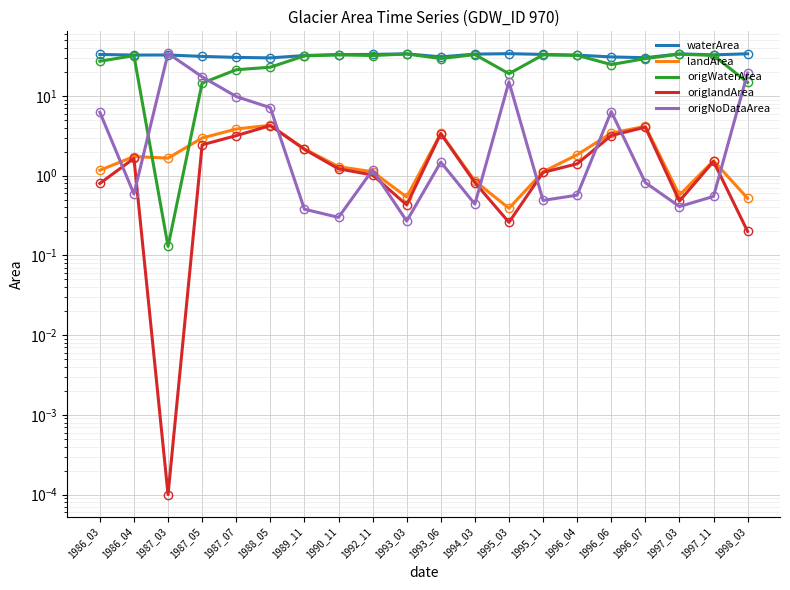

Which series has the widest spread of values?

origNoDataArea